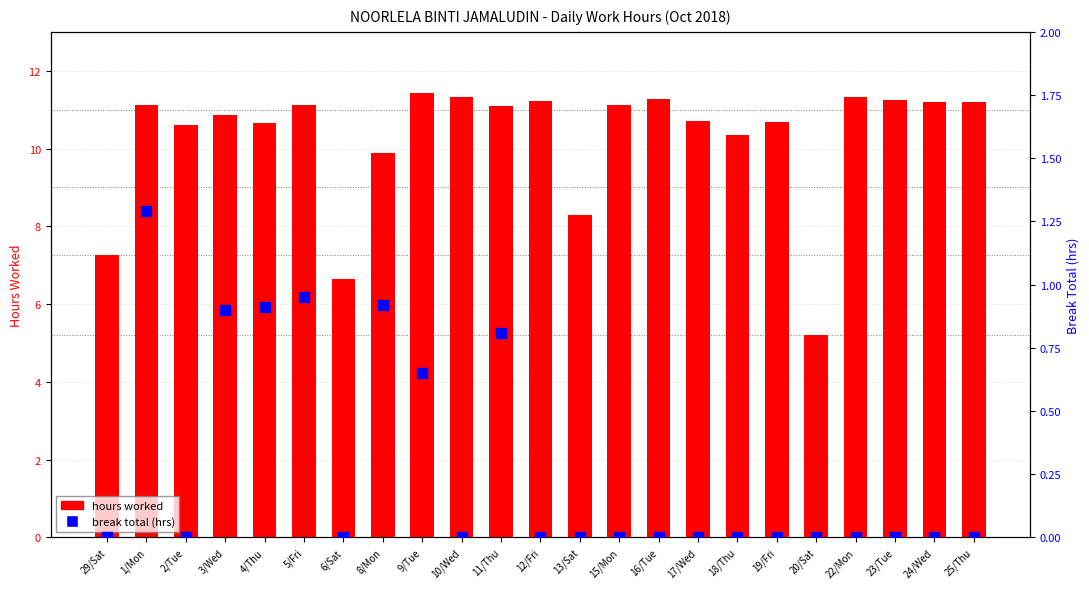

Which series reaches the minimum Y coordinate?

break total (hrs)